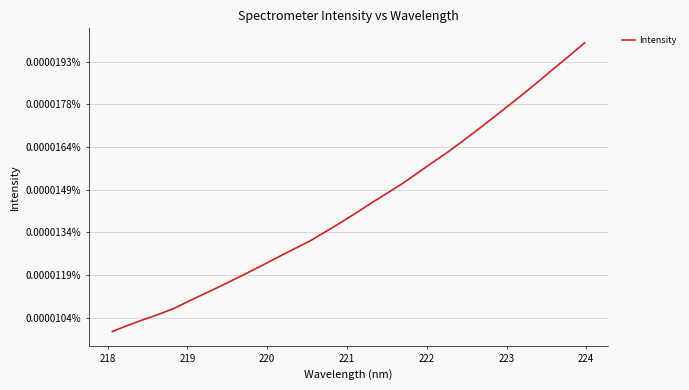

Is this an area chart (filled region under the line)?

No